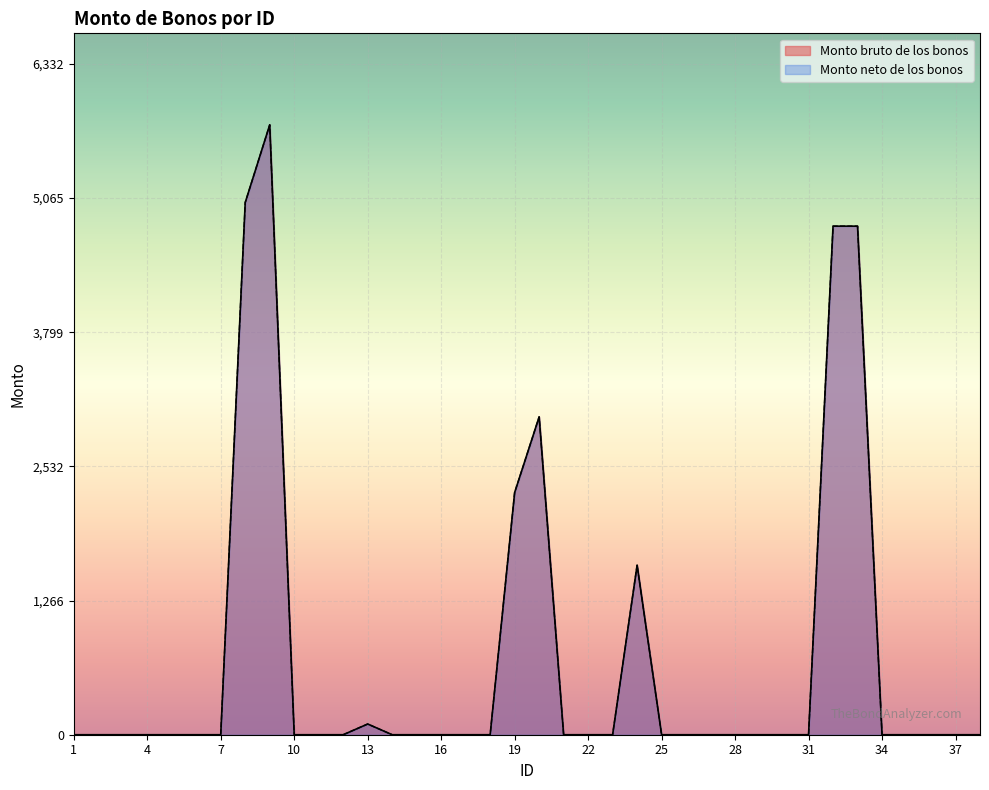

Which series has the largest total across all categories?

Monto bruto de los bonos